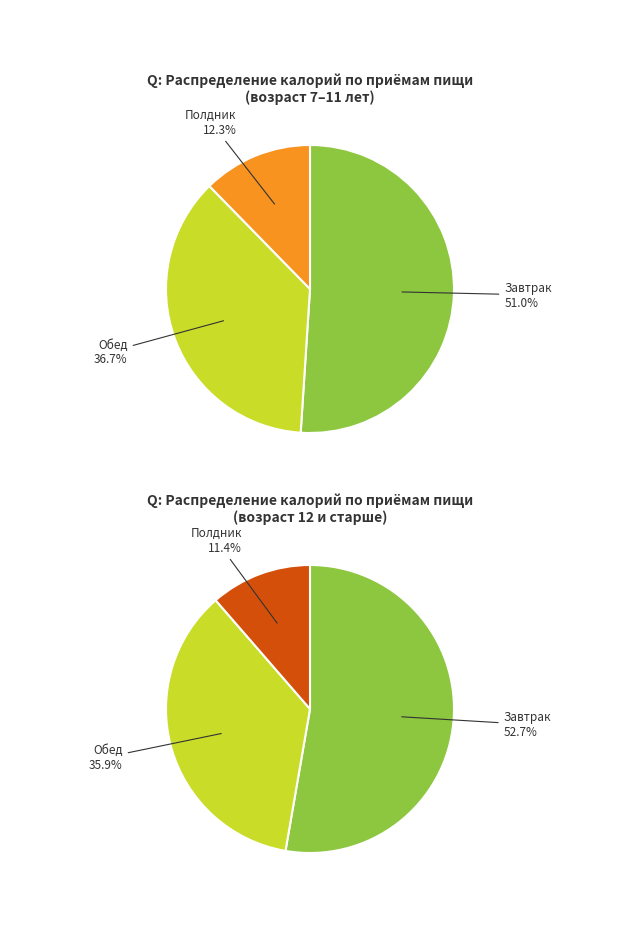

True or false: Завтрак accounts for 51% of the total.

True